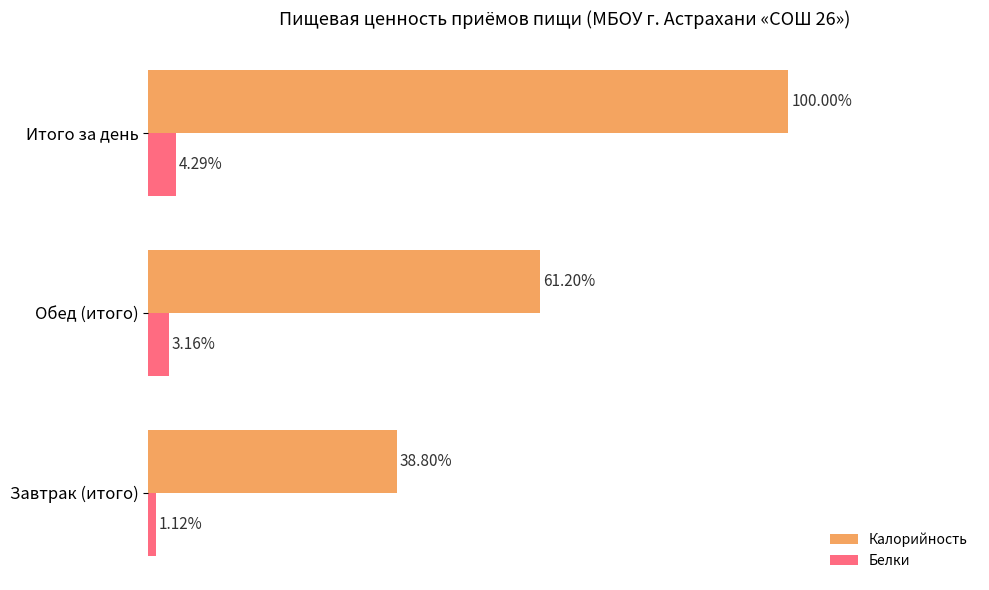

Between Завтрак (итого) and Итого за день, which series saw the biggest shift?

Калорийность